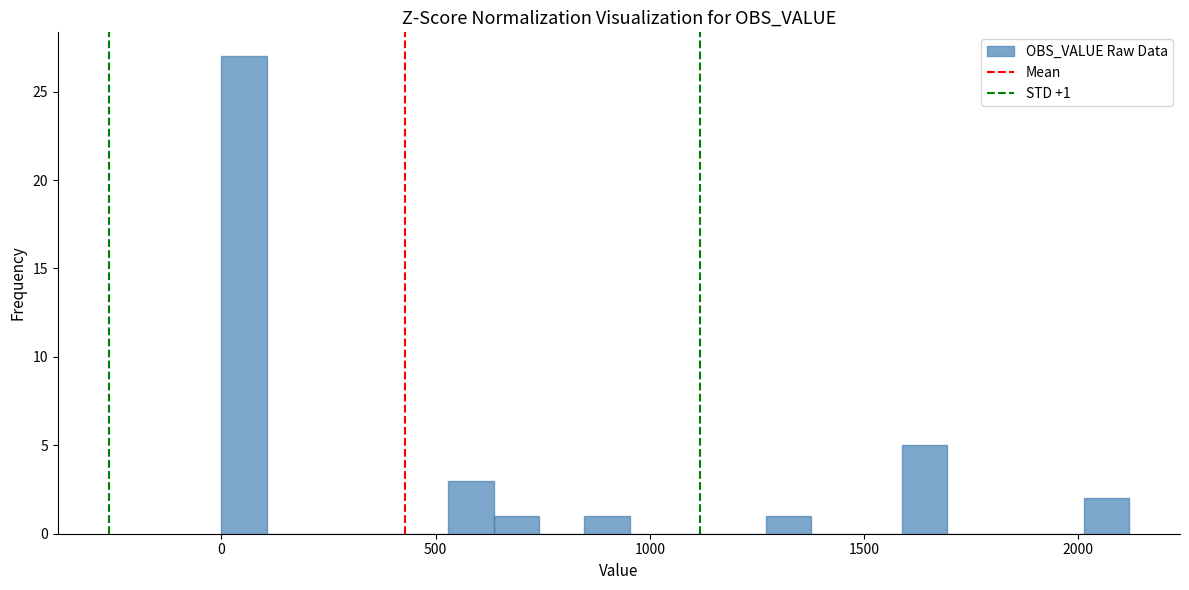

Around what value on the x-axis is the tallest bar? Give the approximate position of its centre, as read against the axis.

50